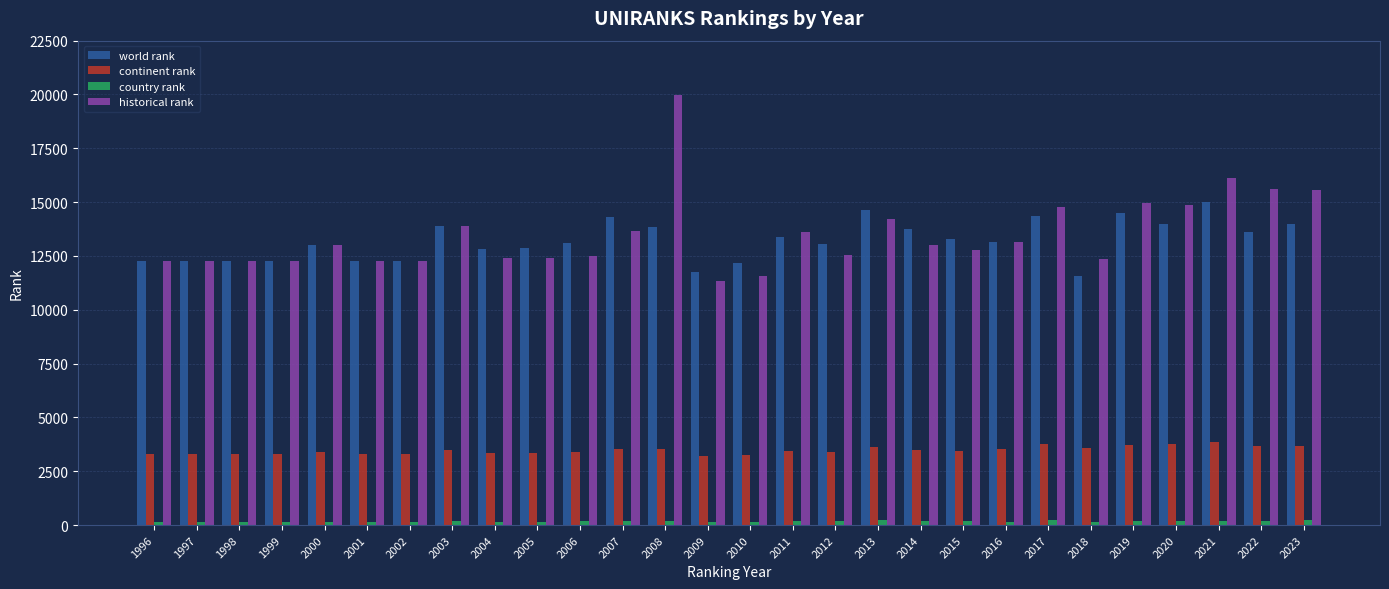

Does the chart contain stacked bars?

No